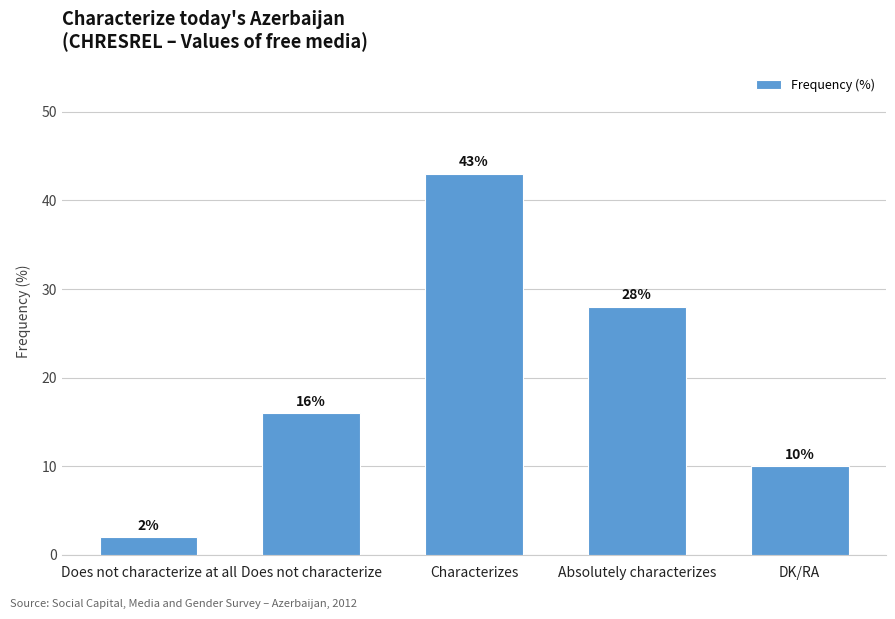

What is the difference between the maximum and minimum values?

41